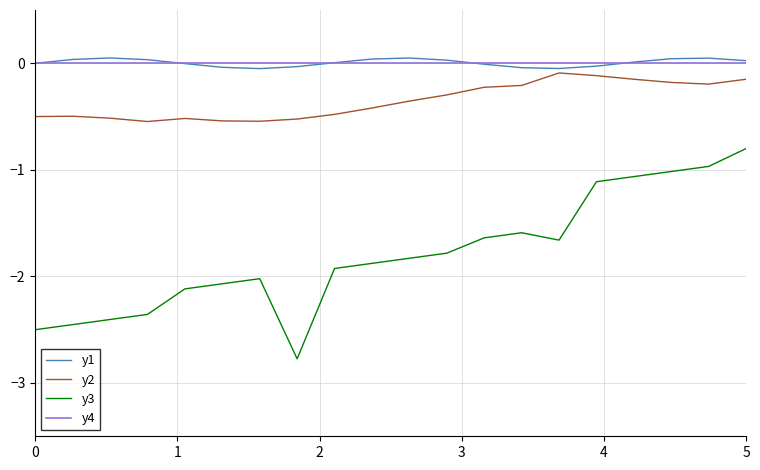

What is the smallest value displayed?

-2.8